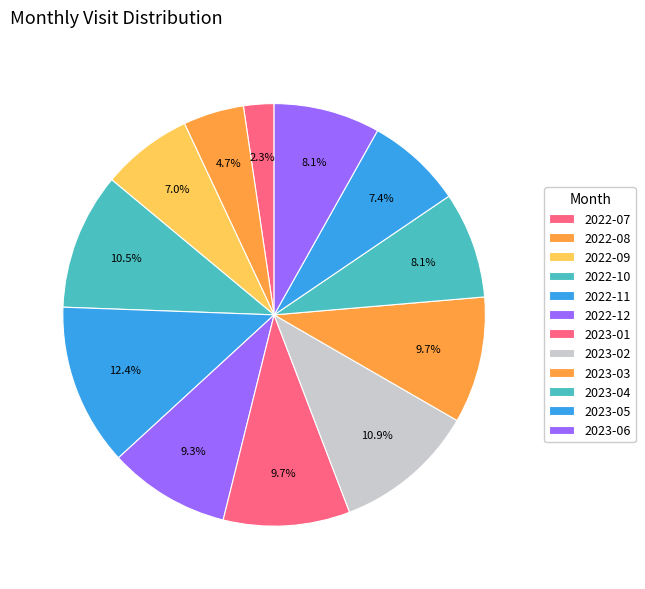

Rank the categories by value from lowest to highest.

2022-07, 2022-08, 2022-09, 2023-05, 2023-04, 2023-06, 2022-12, 2023-01, 2023-03, 2022-10, 2023-02, 2022-11